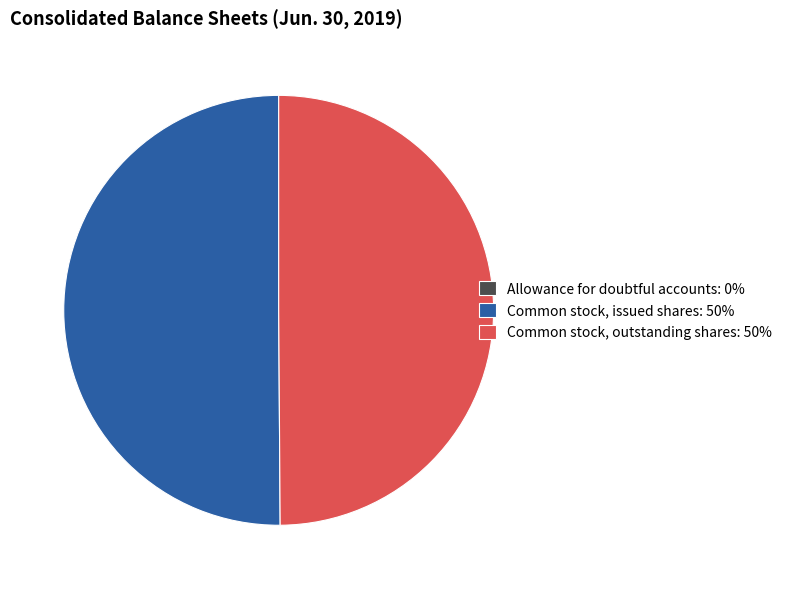

Do Common stock, outstanding shares: 50% and Common stock, issued shares: 50% together represent more than half of the pie?

Yes